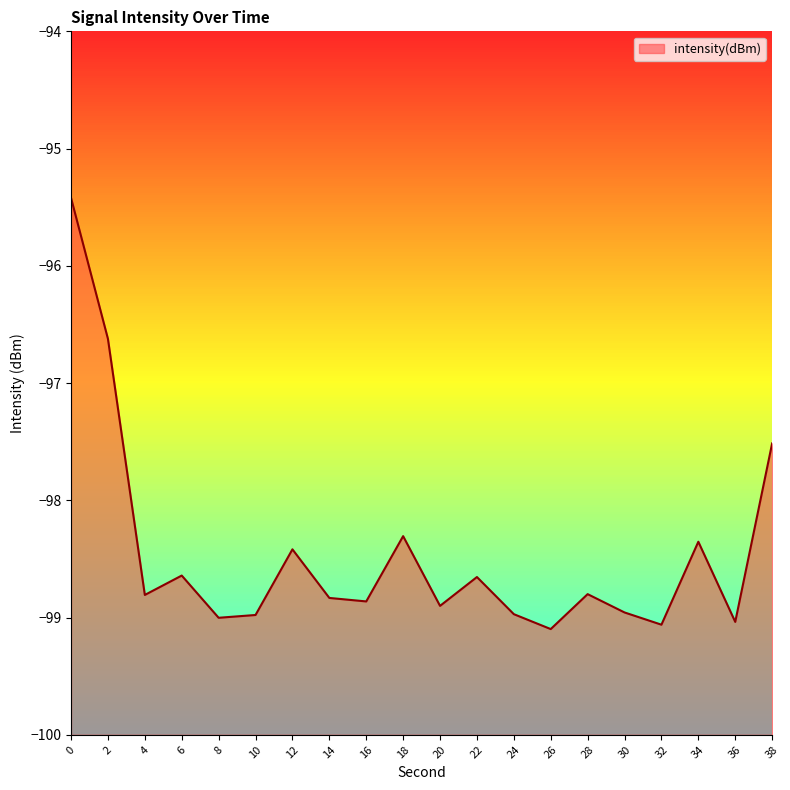

What is the value of the 15th point from the left?

-98.8